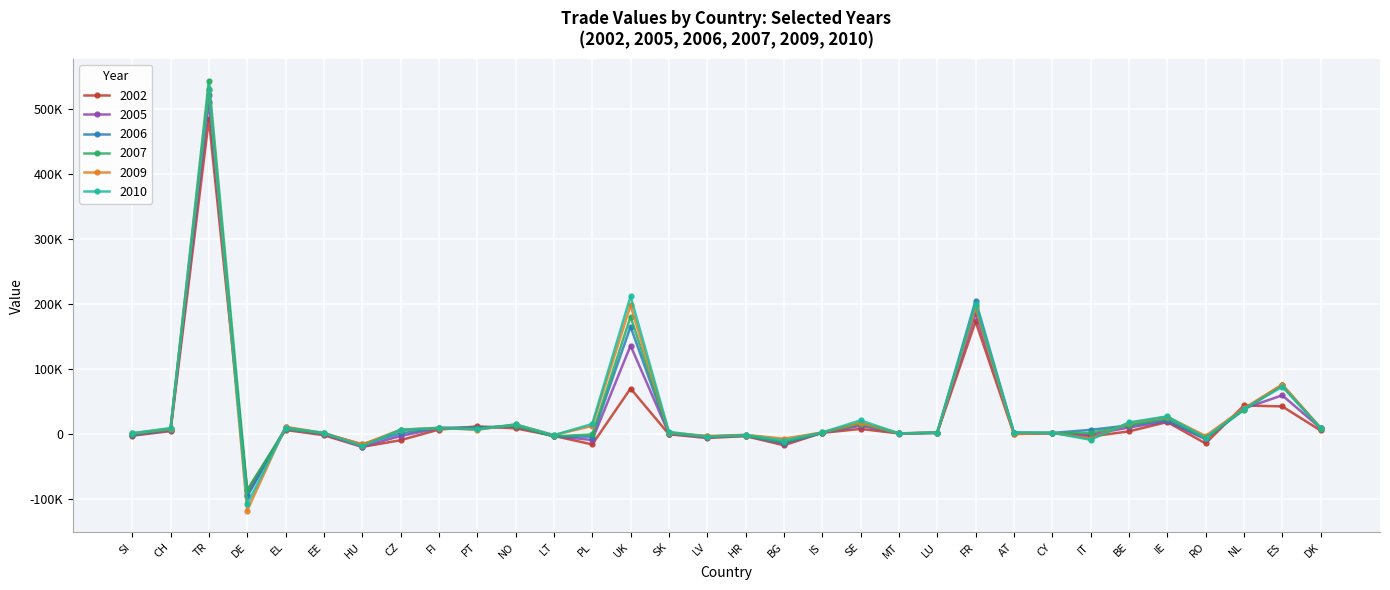

How many values in 2006 are above zero?

23